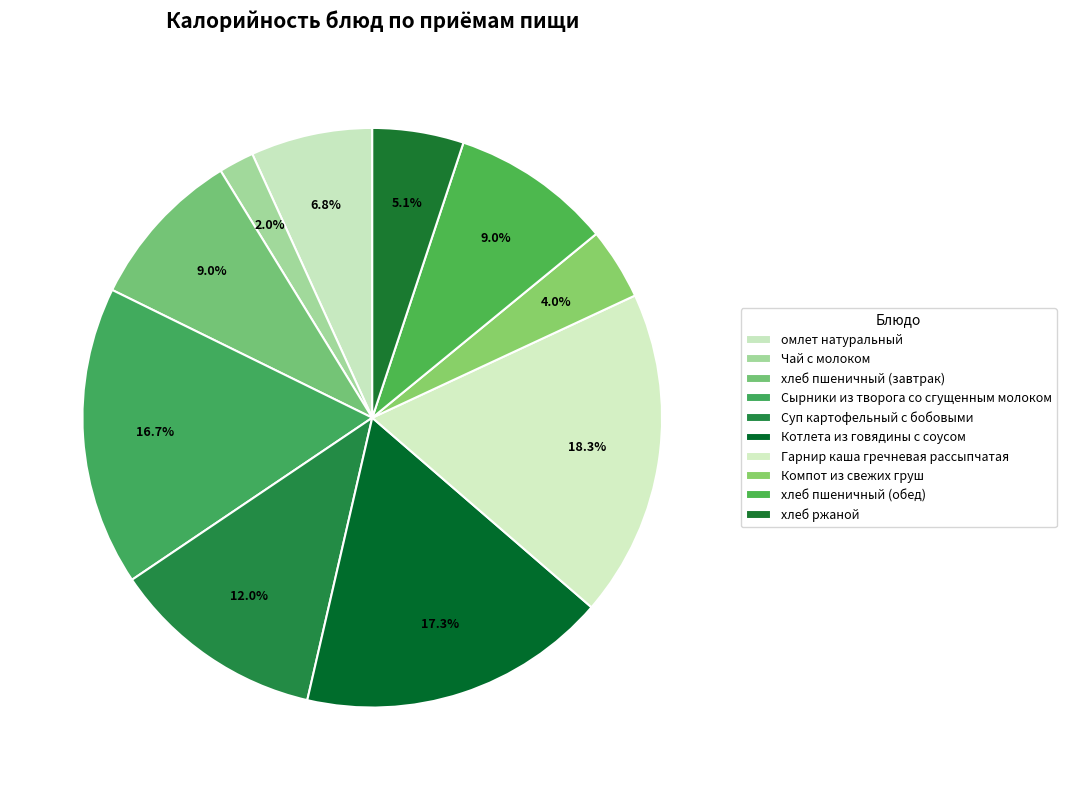

The Суп картофельный с бобовыми slice represents 1% of the pie. True or false?

False